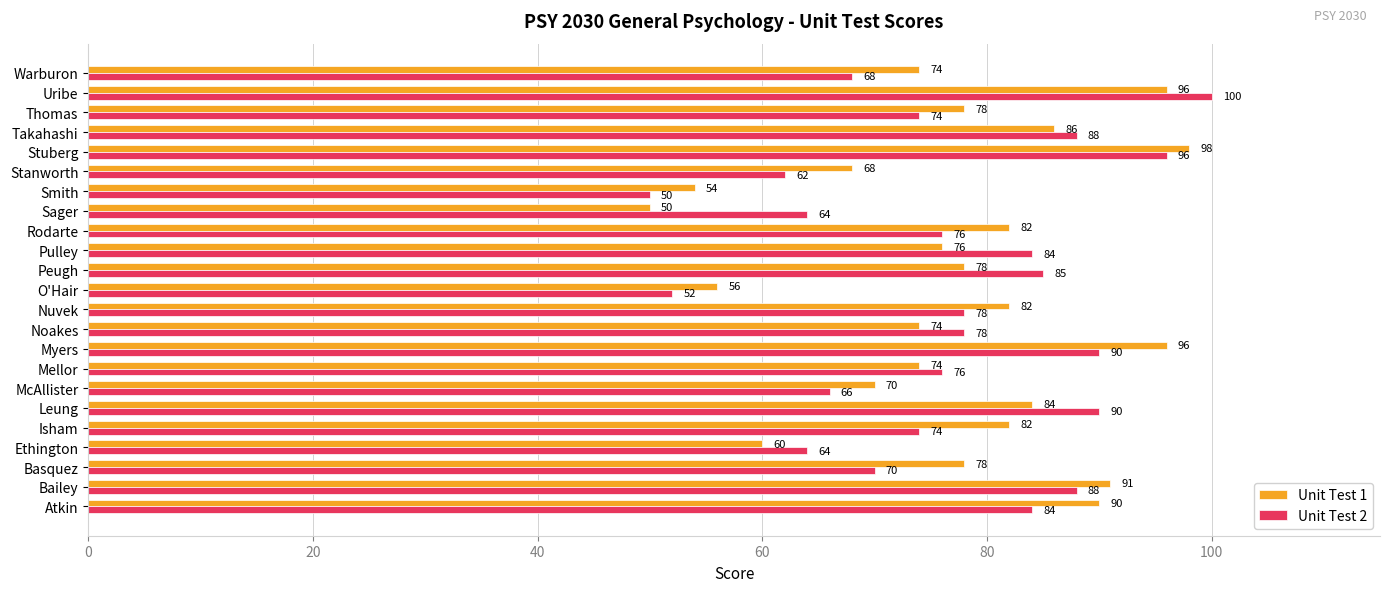

The value of Unit Test 2 at Ethington is 64. True or false?

True